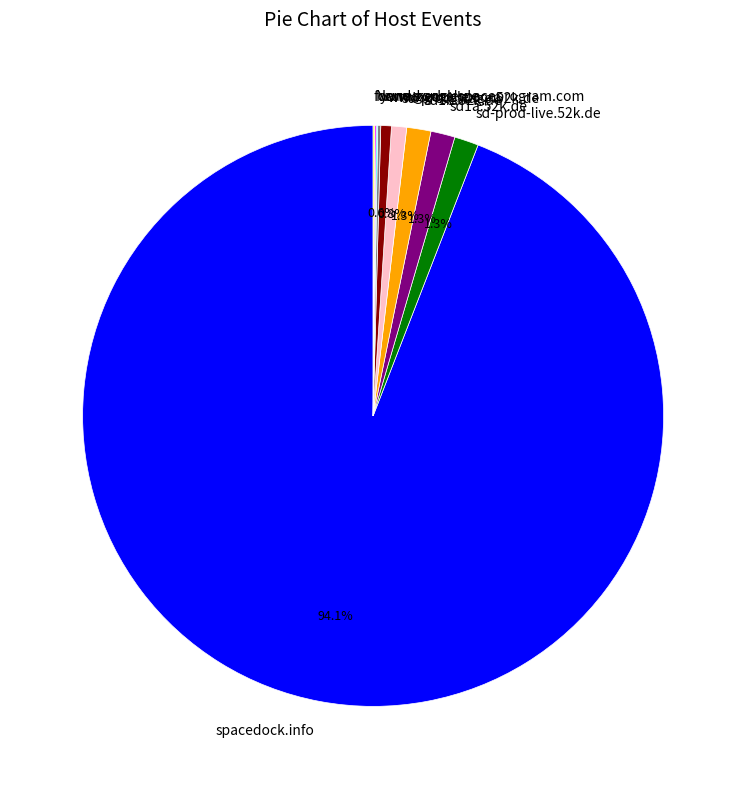

Which slice is the largest?

spacedock.info